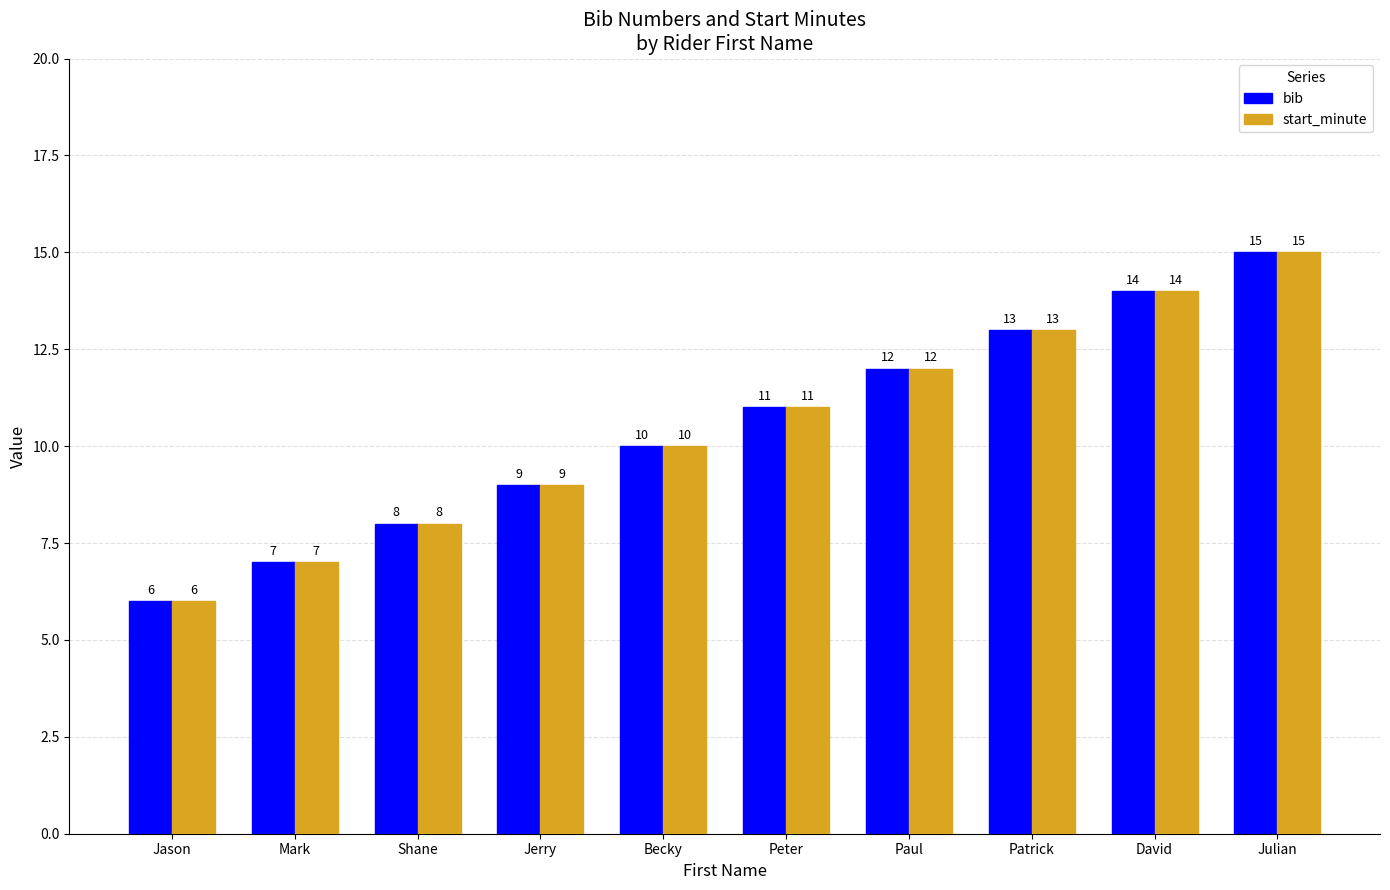

What is the highest value of the bib series?

15